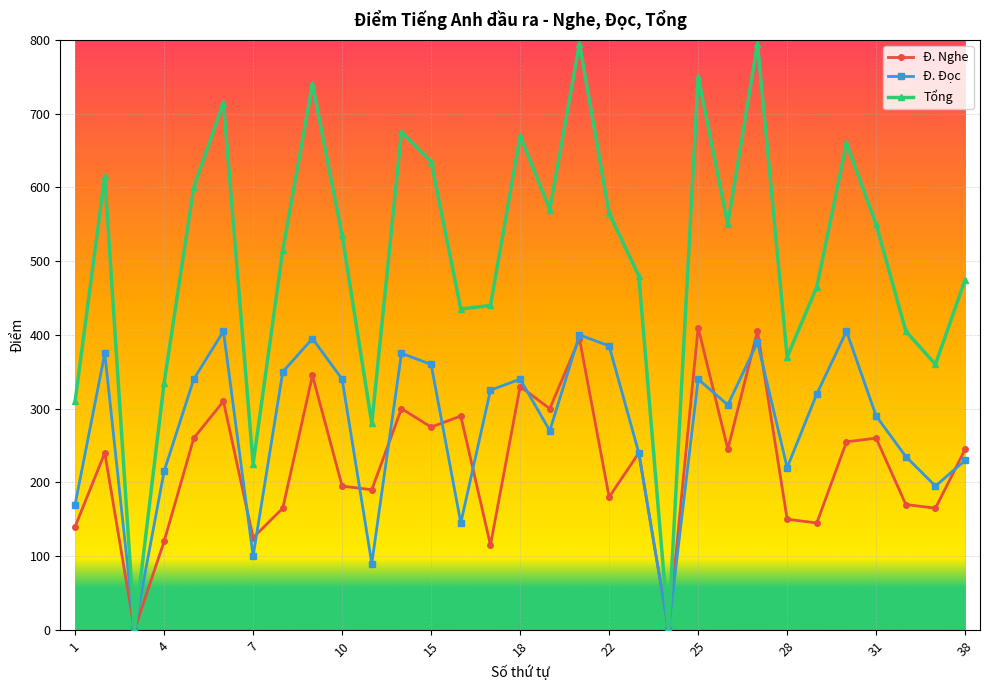

How many values in the Tổng series are below 535?

15